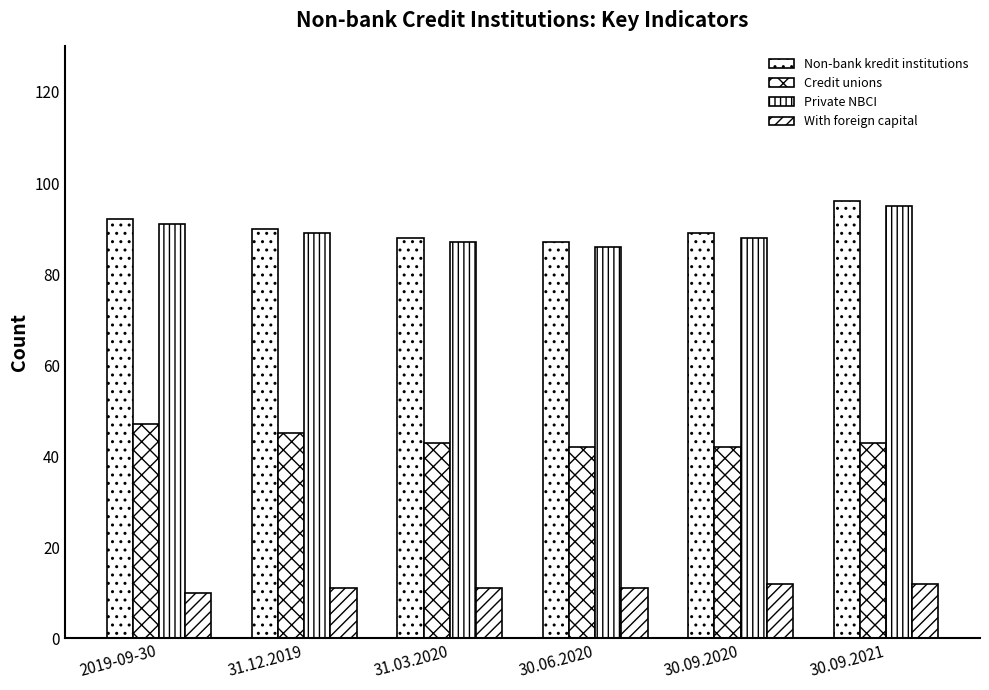

How many groups of bars are there?

6